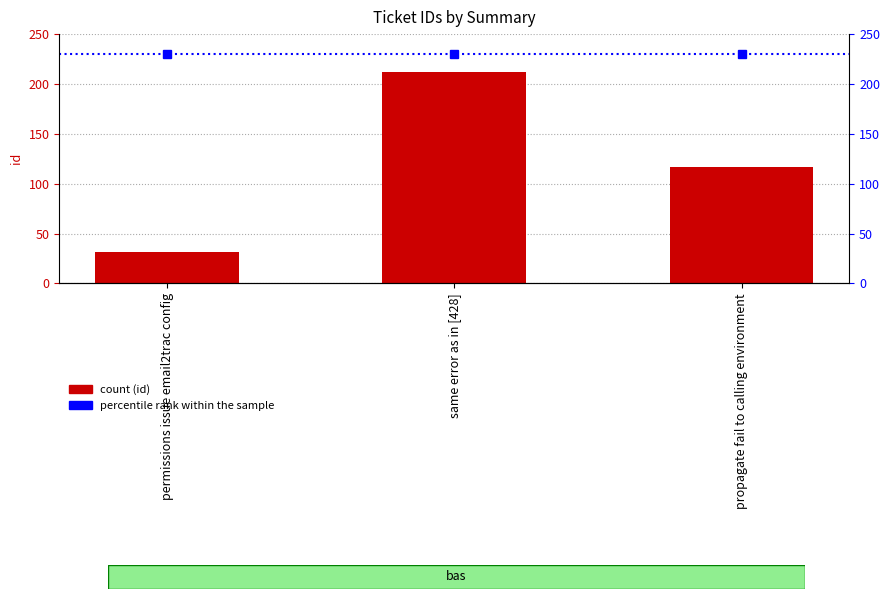

What is the difference between the maximum and minimum values in the id series?

180